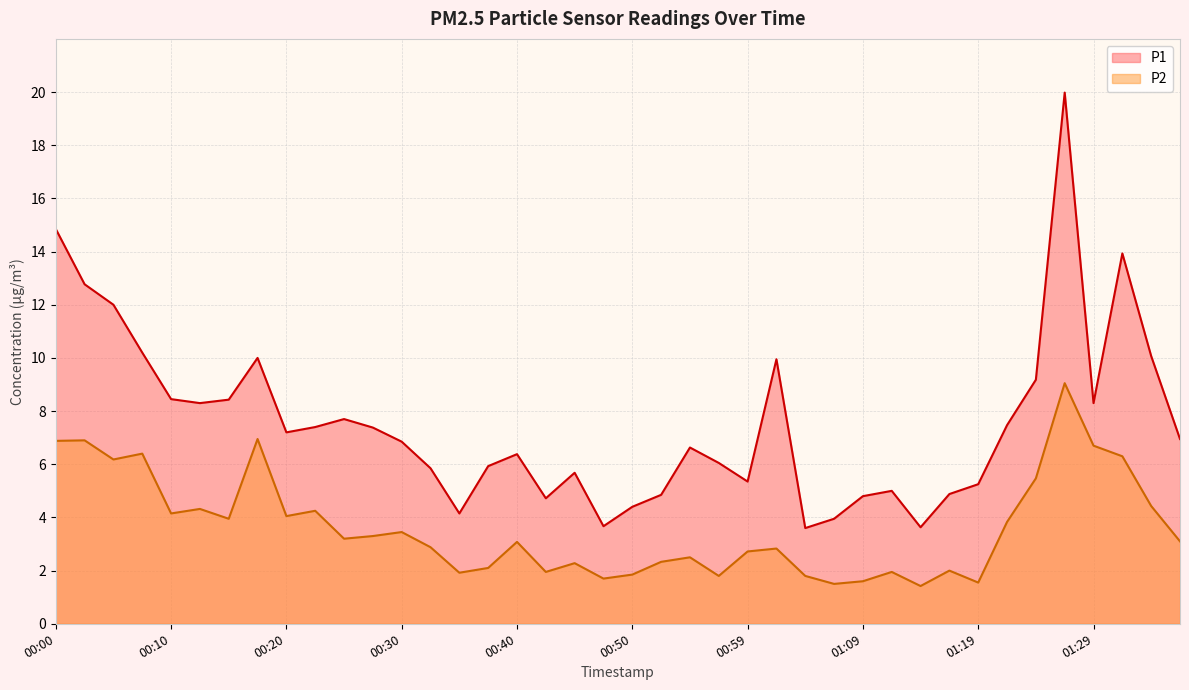

What is the difference between the P2 values at 00:17 and 01:19?

5.4